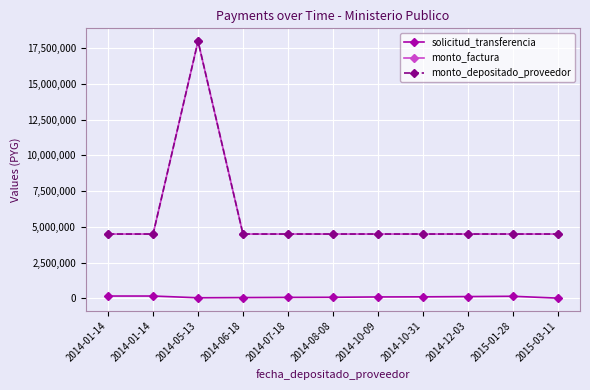

Which series has the largest range (max minus min)?

monto_factura